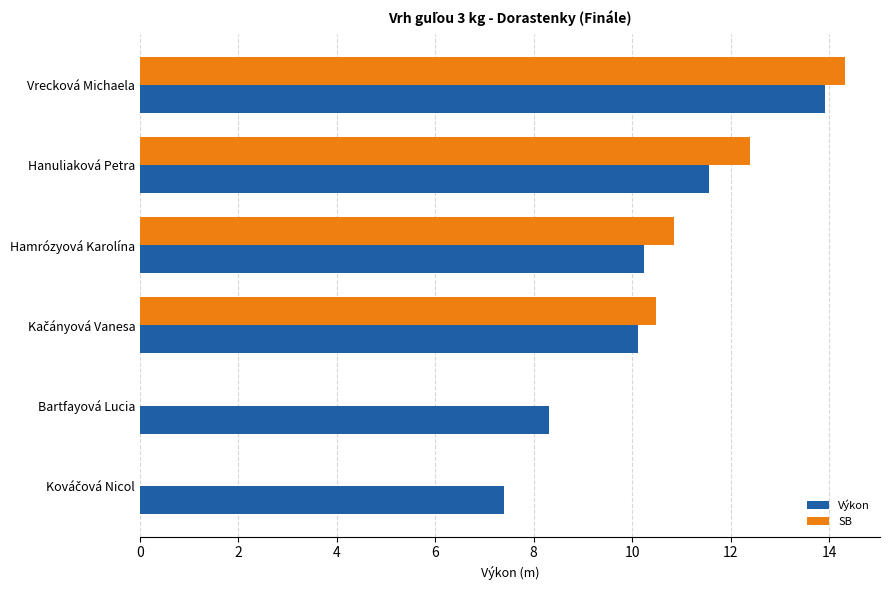

What is the approximate value of Výkon at Vrecková Michaela?

13.9